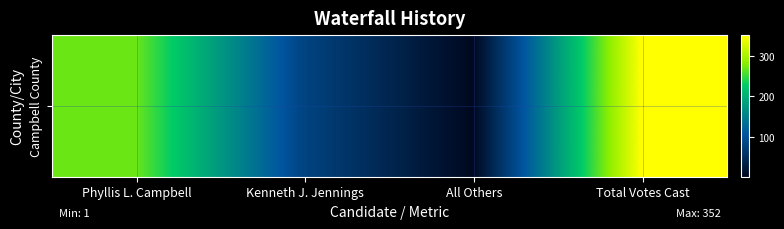

The chart shows a value of 81 at Kenneth J. Jennings. True or false?

True